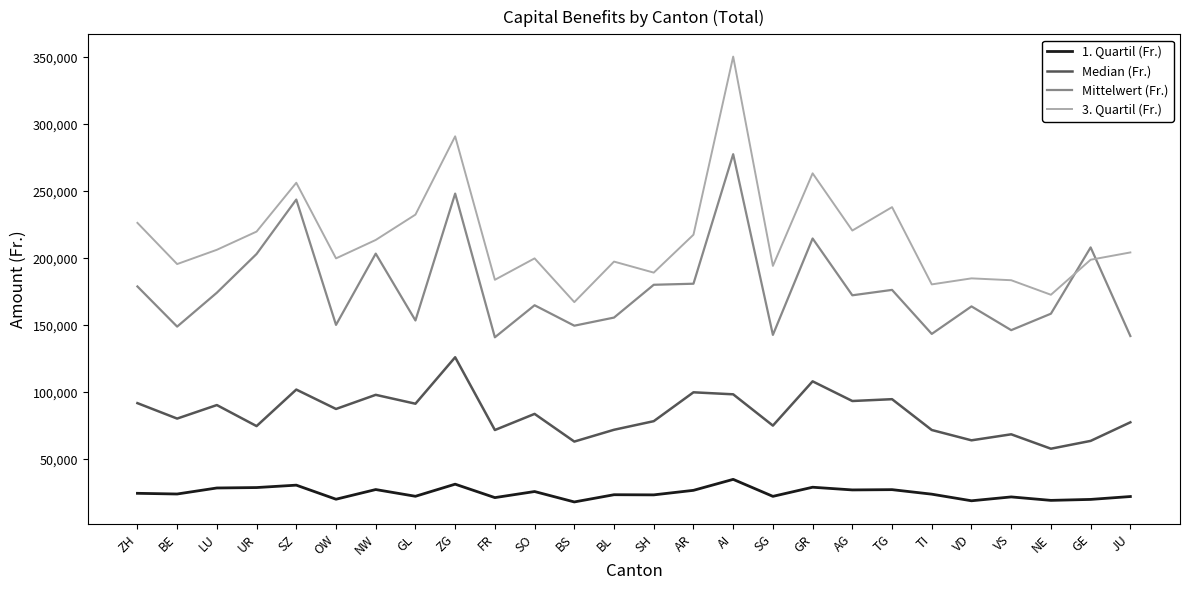

Count the number of categories in the chart.

26